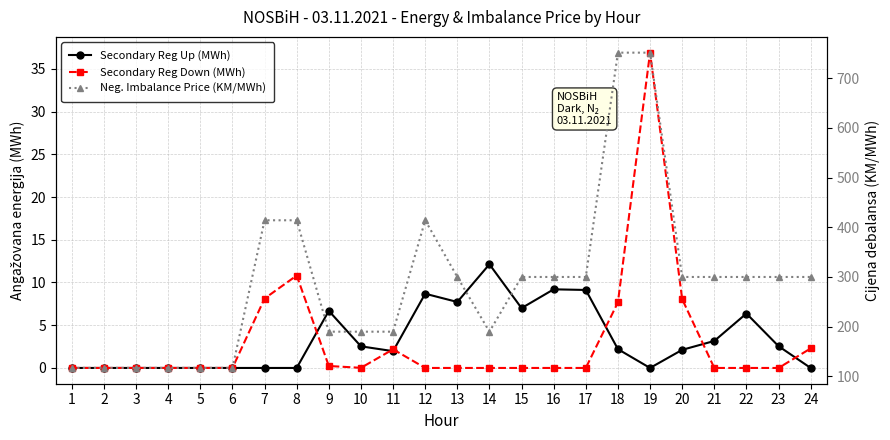

Is the value of Neg. Imbalance Price (KM/MWh) at 18 greater than the value of Secondary Reg Down (MWh) at 17?

Yes